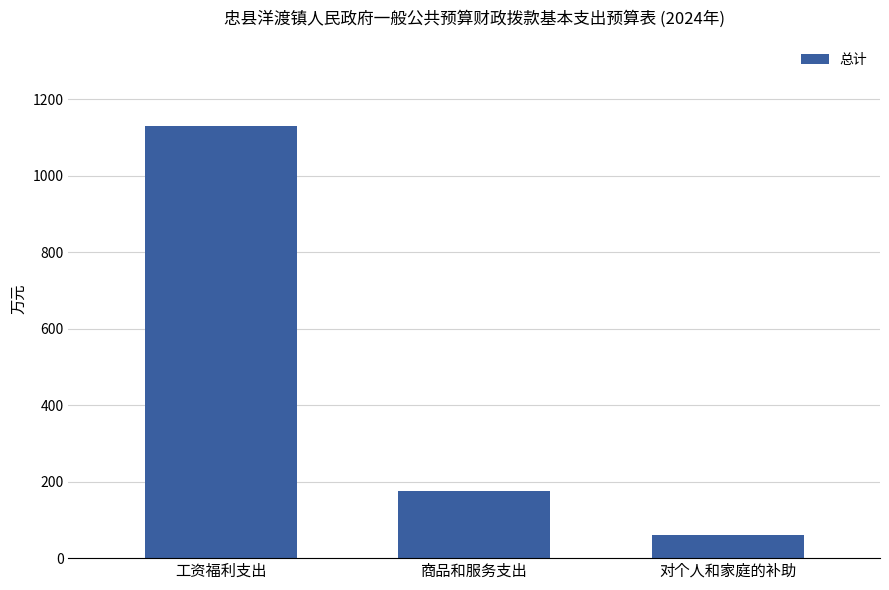

What is the label of the 2nd bar from the right?

商品和服务支出